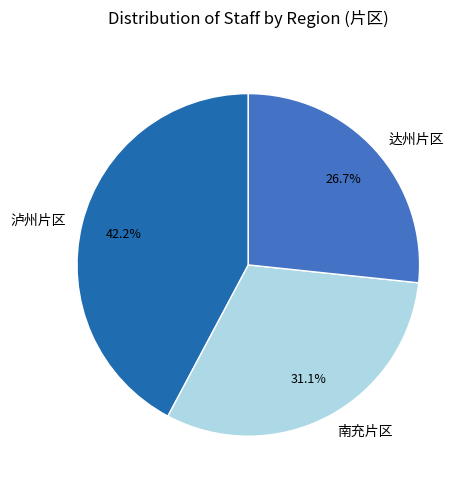

What percentage is the 南充片区 slice, to the nearest percent?

31%